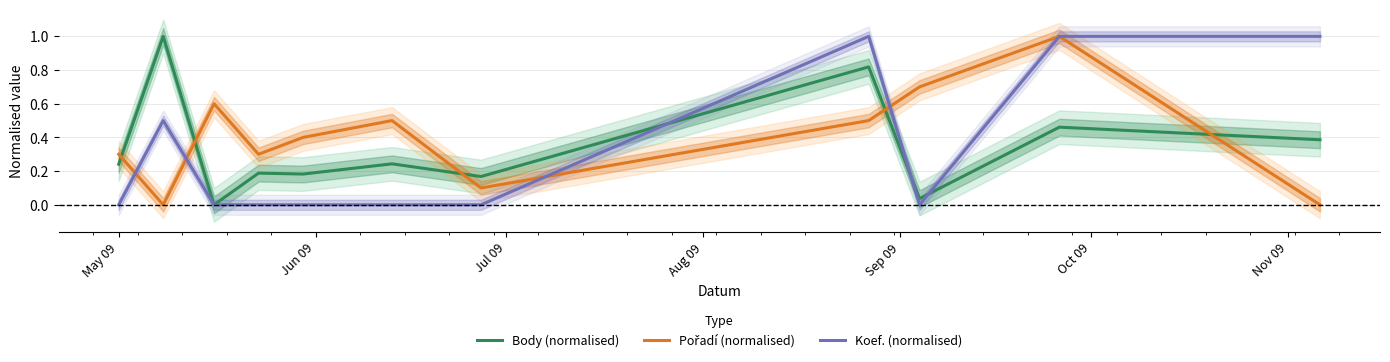

What is the maximum value for Body (normalised)?

1.0